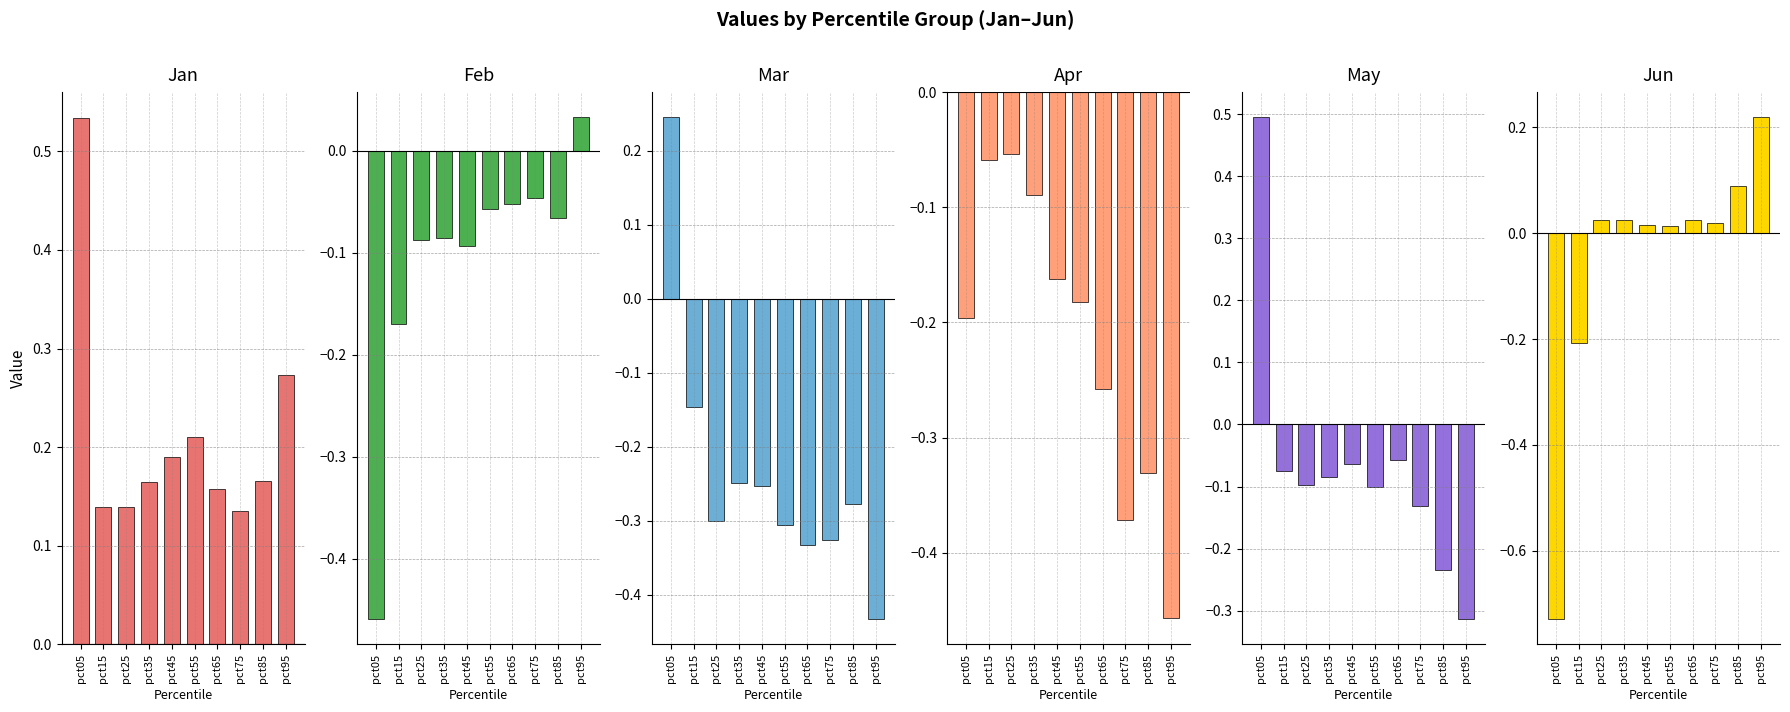

How many values in the Feb series are below 0?

9